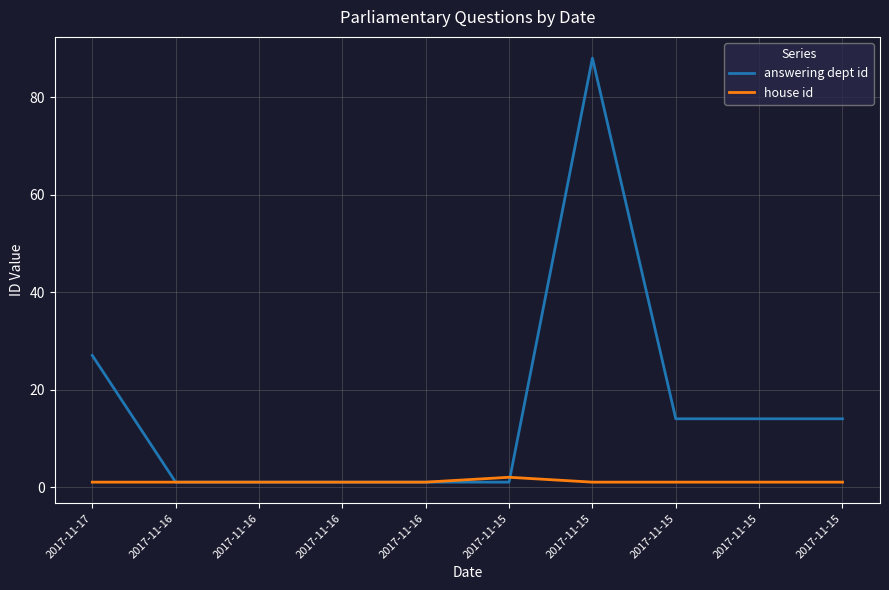

What is the value of the answering dept id point at the 4th from the left?

1